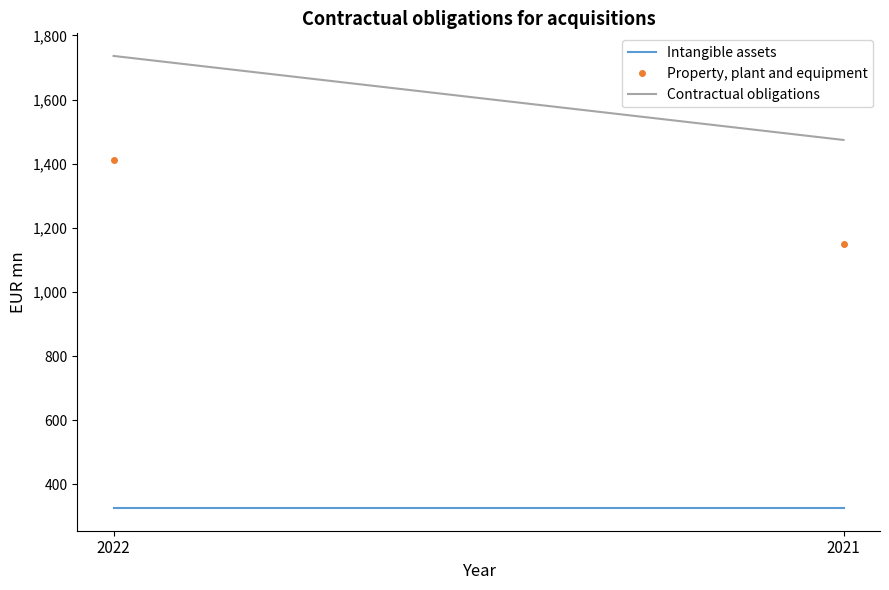

What is the maximum value shown in the chart?

1736